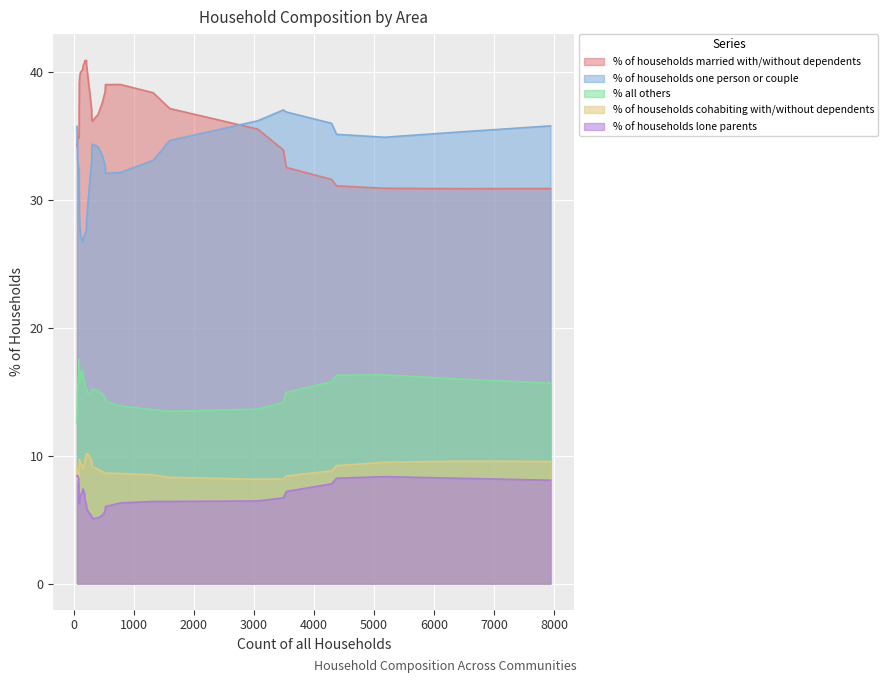

What is the average value of the % of households one person or couple series?

32.1